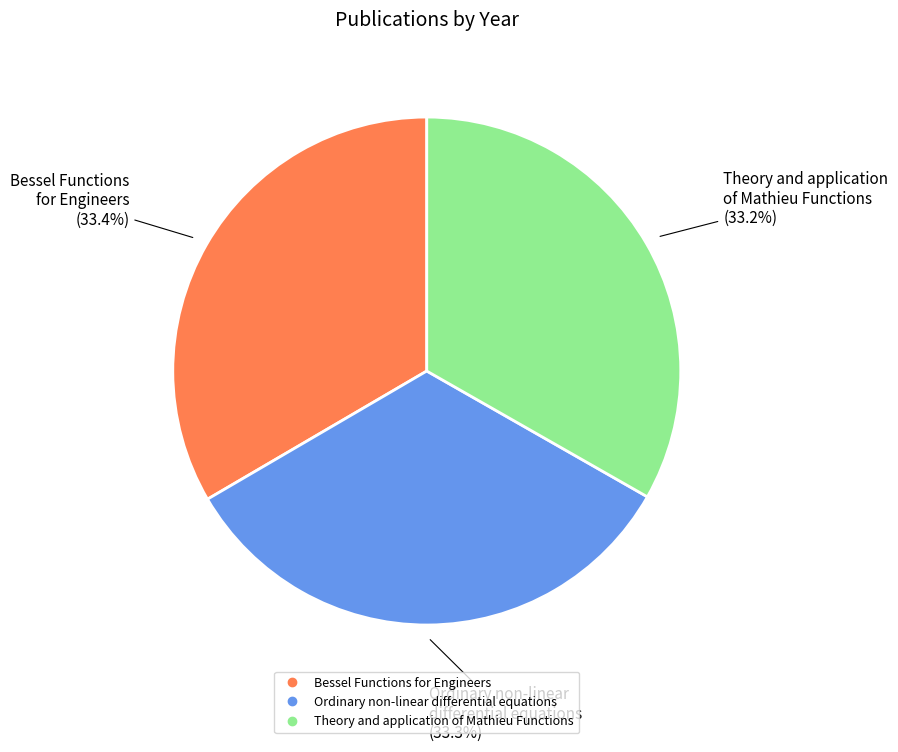

What is the ratio of the value at Ordinary non-linear differential equations to the value at Theory and application of Mathieu Functions?

1.0